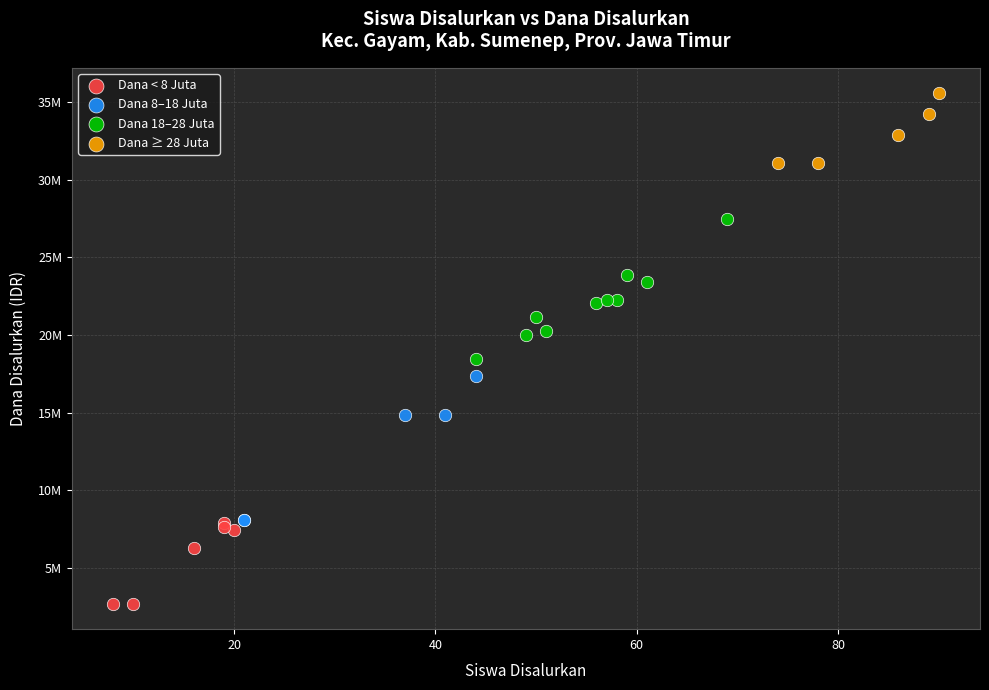

What are all the series names shown in the legend?

Dana < 8 Juta, Dana 8–18 Juta, Dana 18–28 Juta, Dana ≥ 28 Juta